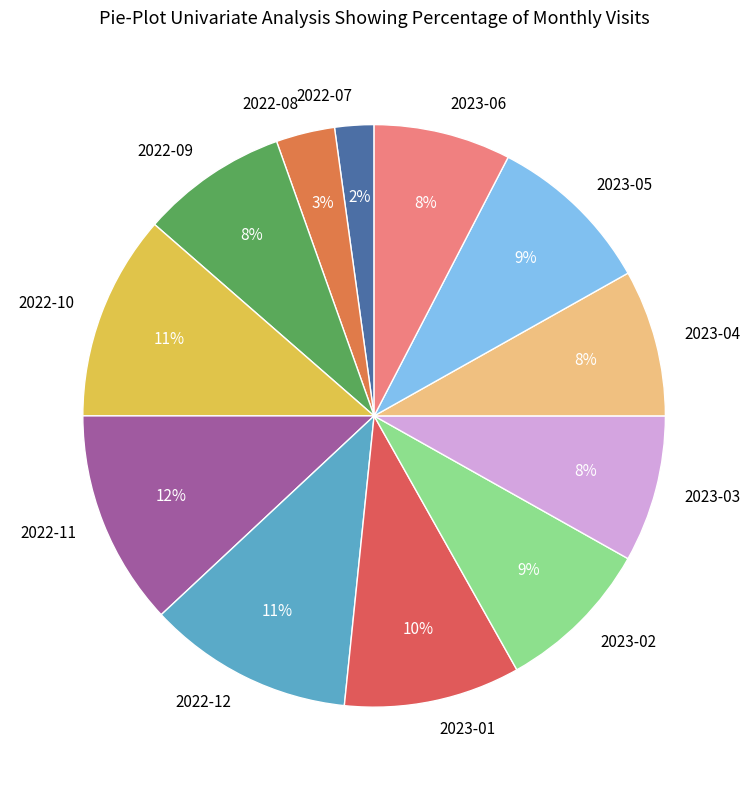

To the nearest percent, what portion does 2022-08 represent?

3%